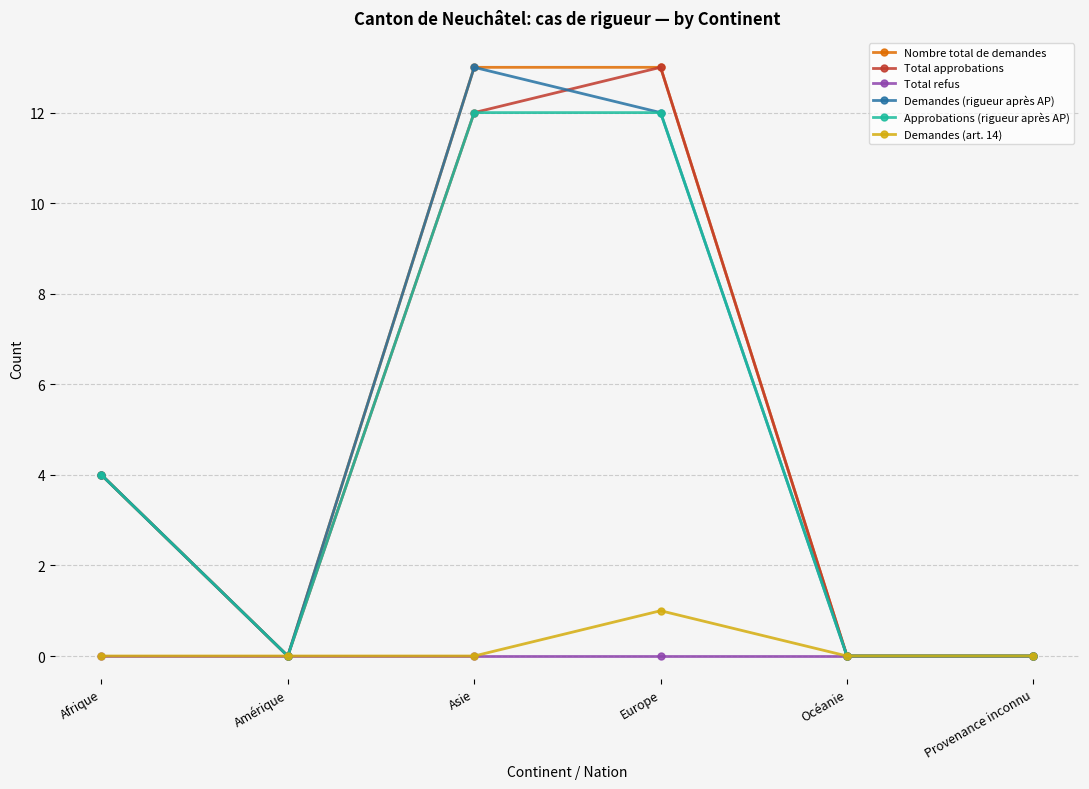

What position from the right is Océanie?

2